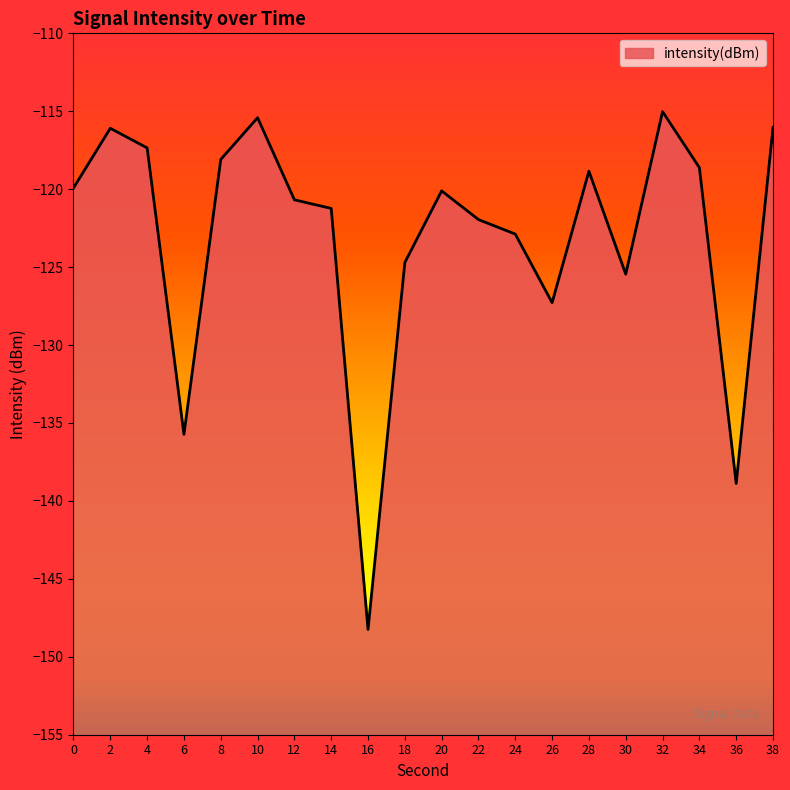

What is the difference between the values at 34 and 16?

29.6